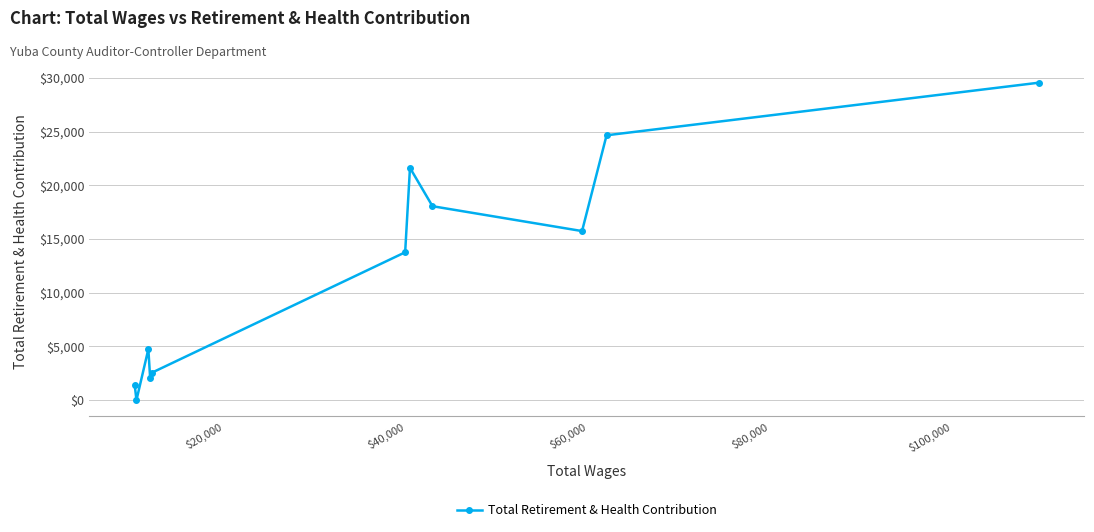

What is the sum of all values?

134133